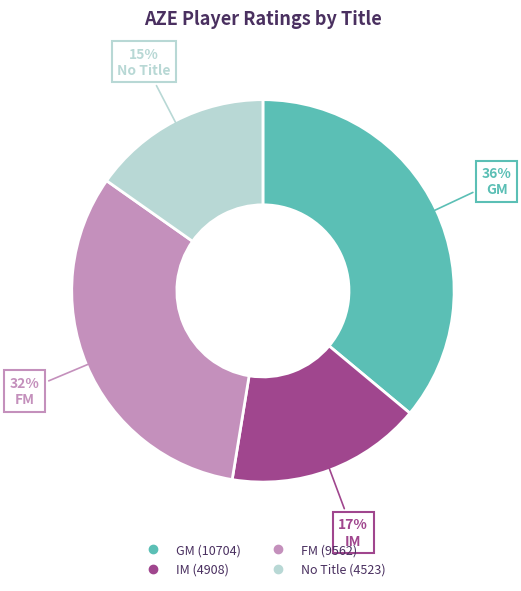

Is there any slice that represents more than half of the pie?

No